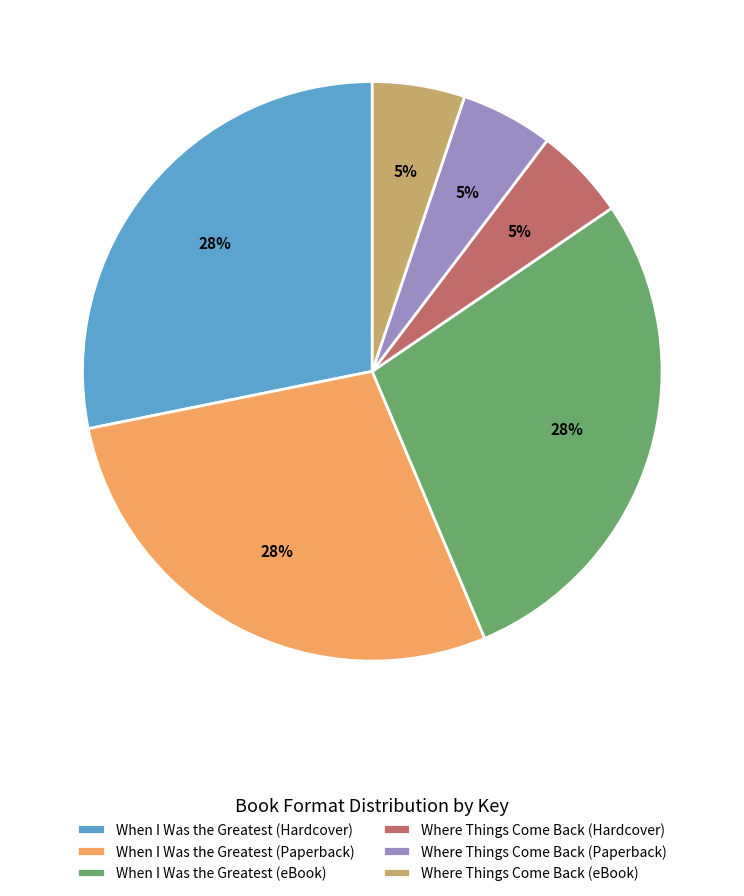

Is there any slice that represents more than half of the pie?

No